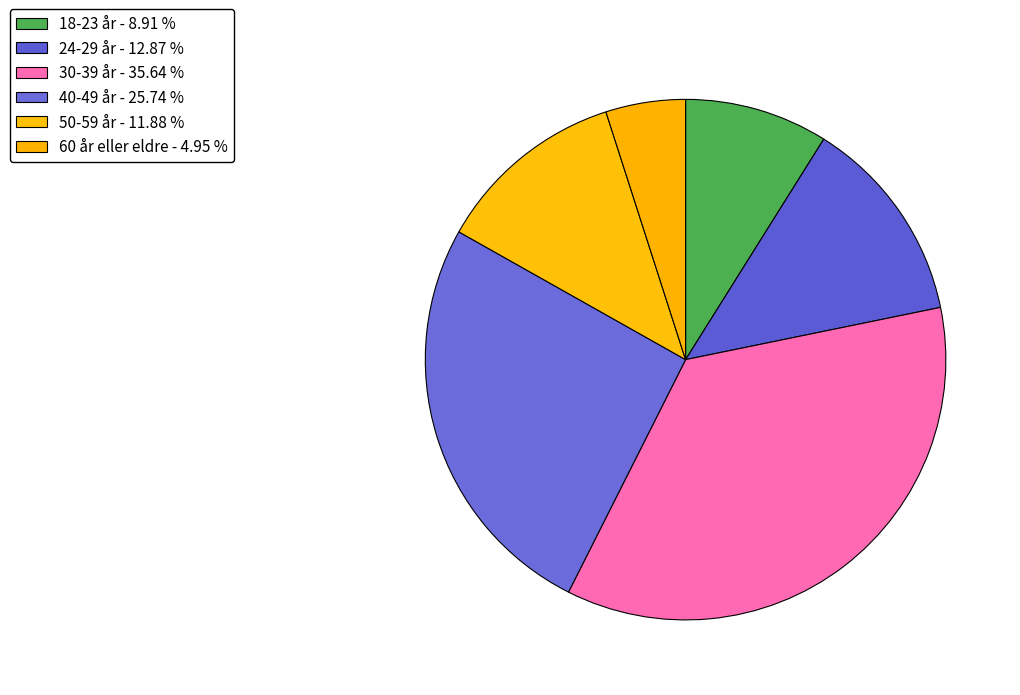

Count the number of slices in the pie.

6